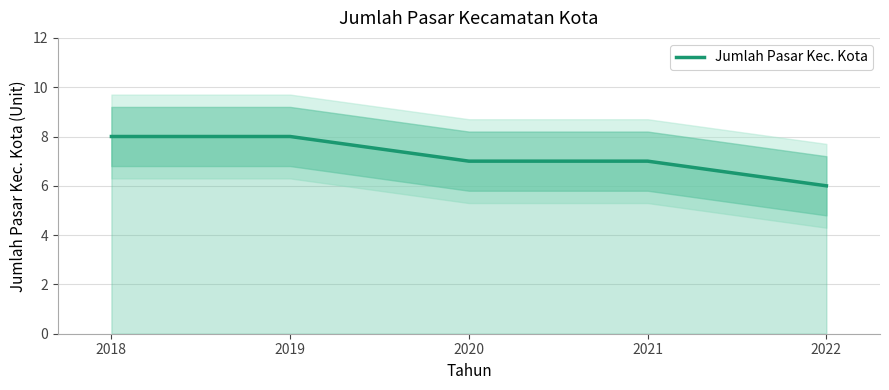

Read the value at 2022.

6